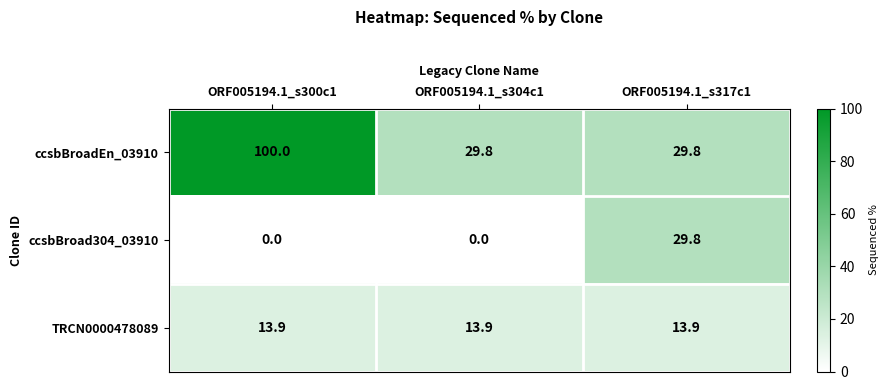

What is the approximate value of TRCN0000478089 at ORF005194.1_s317c1?

13.9